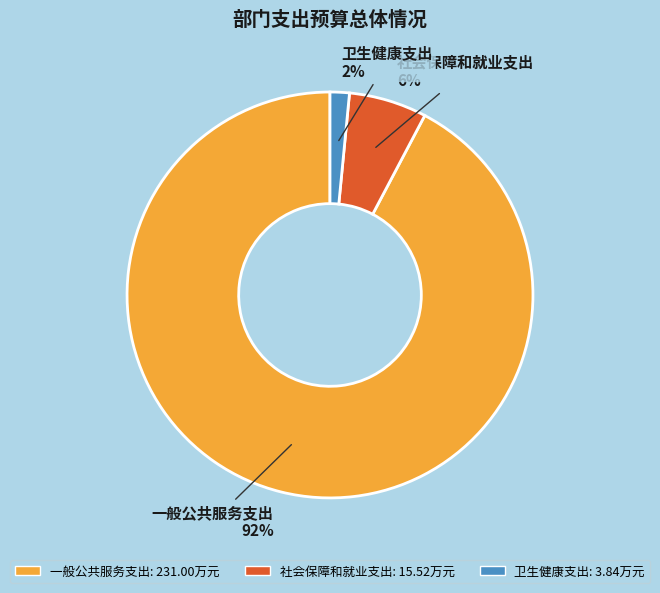

How many segments does this pie chart have?

3